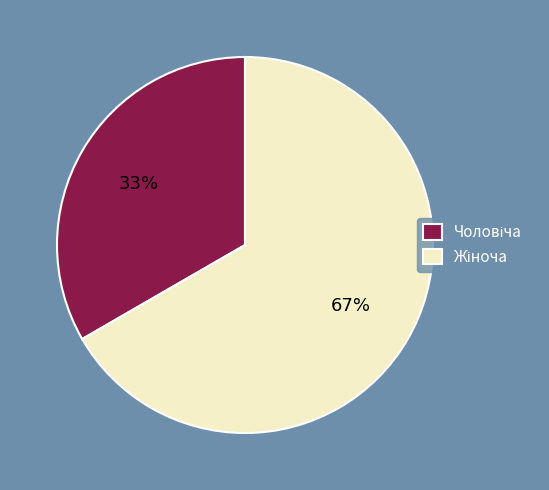

To the nearest percent, what is the average slice percentage?

50%